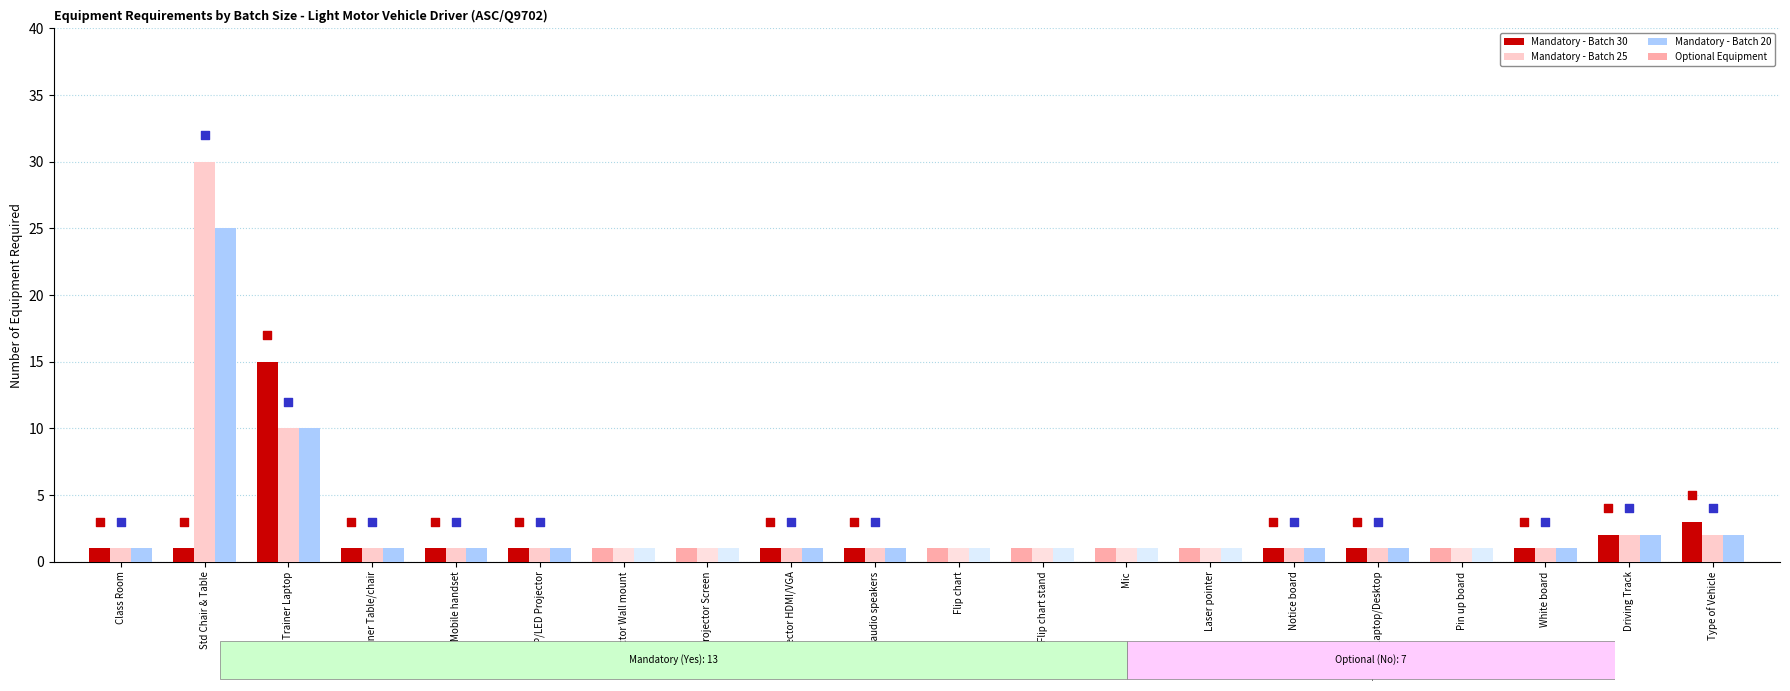

Which series has the widest spread of Y values?

Batch of 25